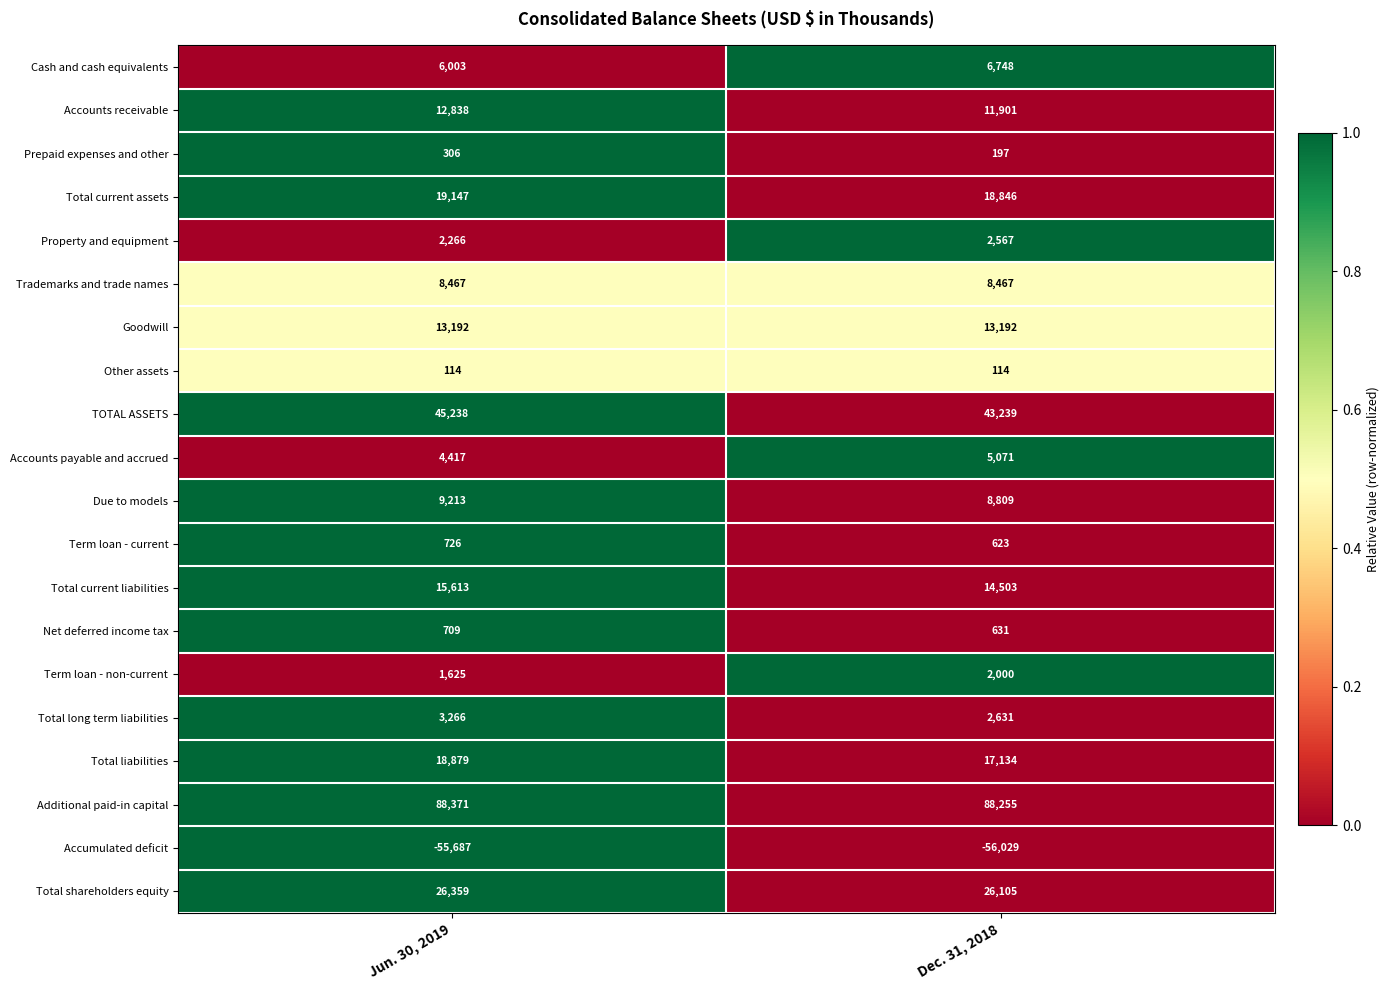

At Jun. 30, 2019, list the series in order from largest to smallest.

Additional paid-in capital, TOTAL ASSETS, Total shareholders equity, Total current assets, Total liabilities, Total current liabilities, Goodwill, Accounts receivable, Due to models, Trademarks and trade names, Cash and cash equivalents, Accounts payable and accrued, Total long term liabilities, Property and equipment, Term loan - non-current, Term loan - current, Net deferred income tax, Prepaid expenses and other, Other assets, Accumulated deficit